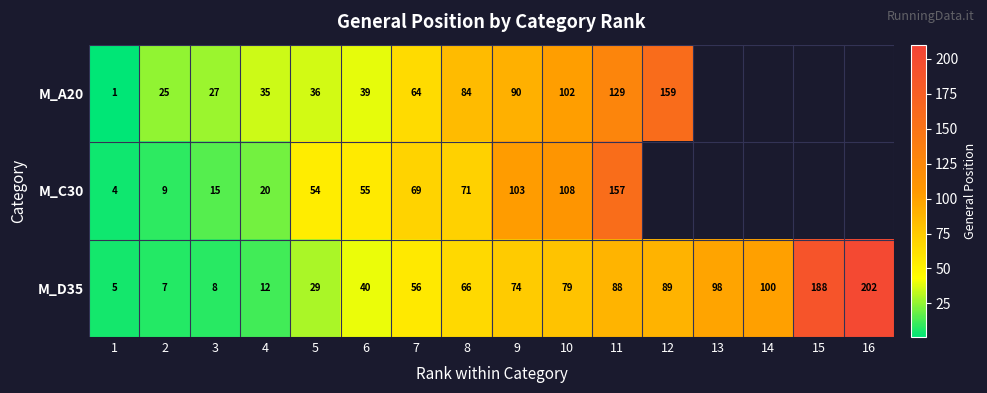

Rank the series at 7 from lowest to highest value.

M_D35, M_A20, M_C30